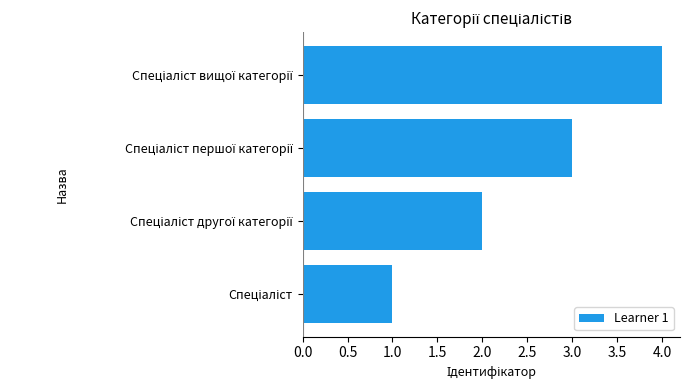

What is the difference between the maximum and minimum values?

3